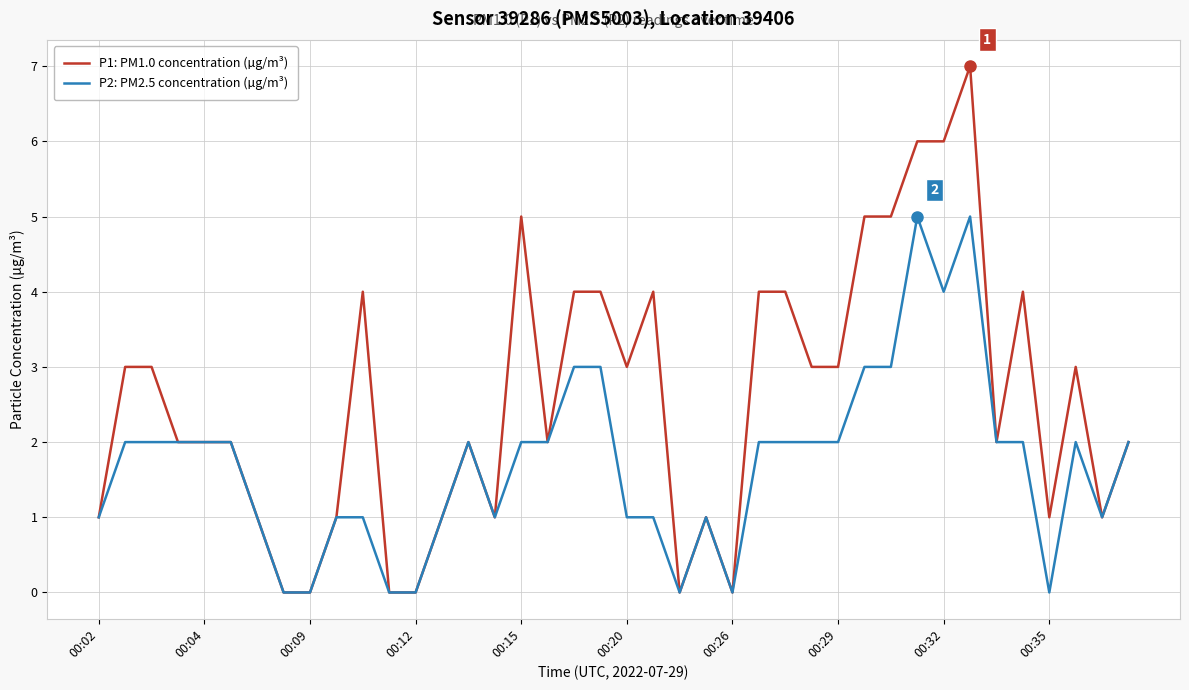

Rank the series by their average value, from lowest to highest.

P2: PM2.5 concentration (µg/m³), P1: PM1.0 concentration (µg/m³)